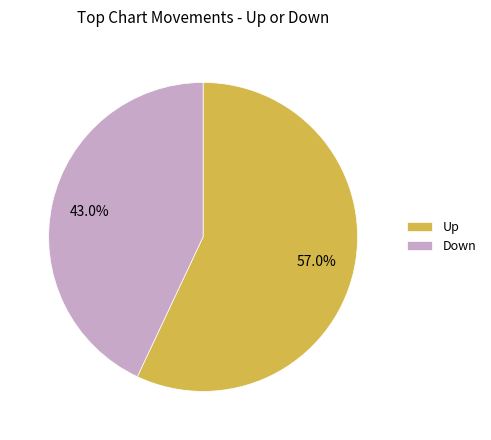

Count the number of slices in the pie.

2